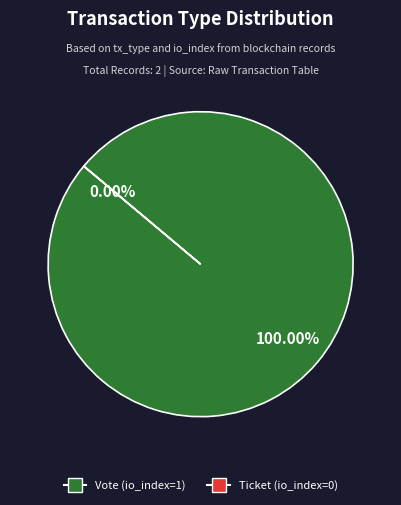

To the nearest percent, what percentage of the pie is Vote?

100%